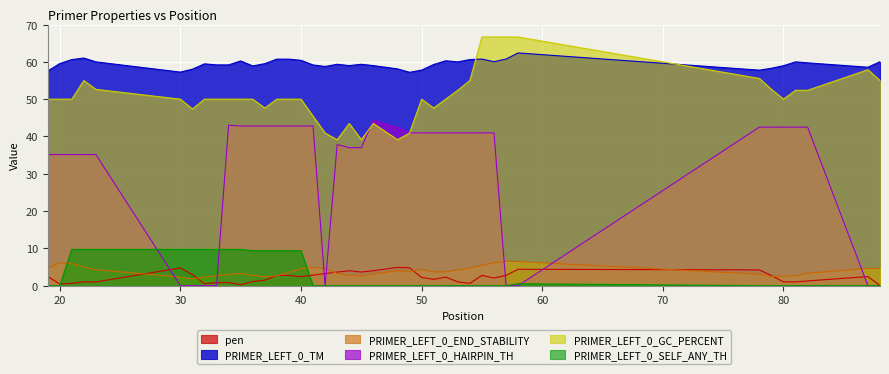

List the series in order of their peak value, highest first.

PRIMER_LEFT_0_GC_PERCENT, PRIMER_LEFT_0_TM, PRIMER_LEFT_0_HAIRPIN_TH, PRIMER_LEFT_0_SELF_ANY_TH, PRIMER_LEFT_0_END_STABILITY, pen